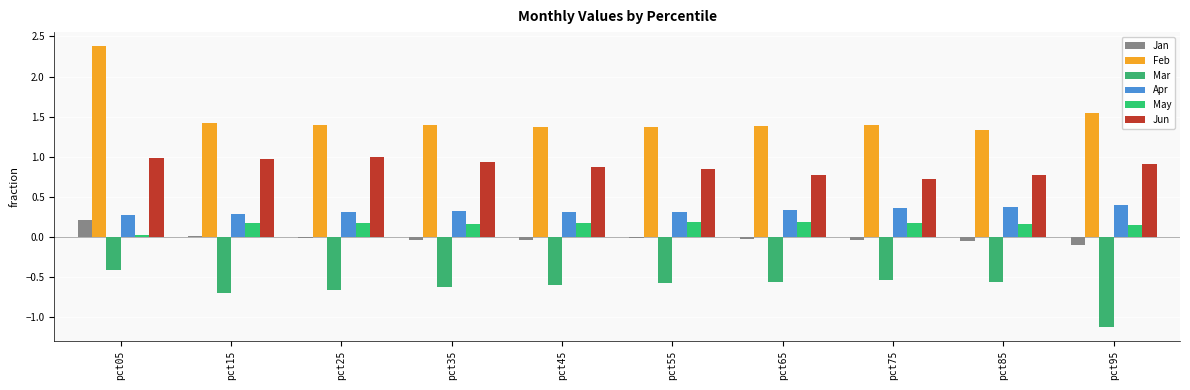

What is the difference between the second highest and minimum values in the May series?

0.2